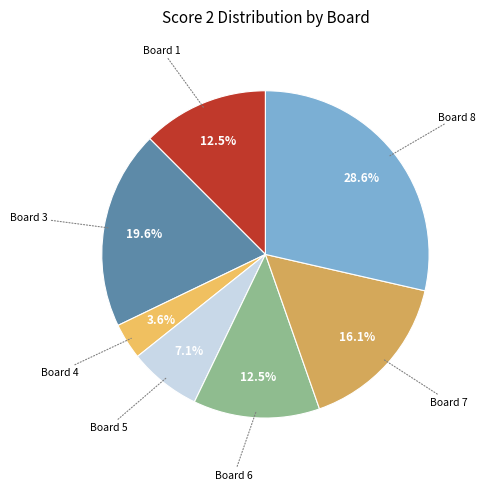

What is the largest slice in the pie chart?

Board 8